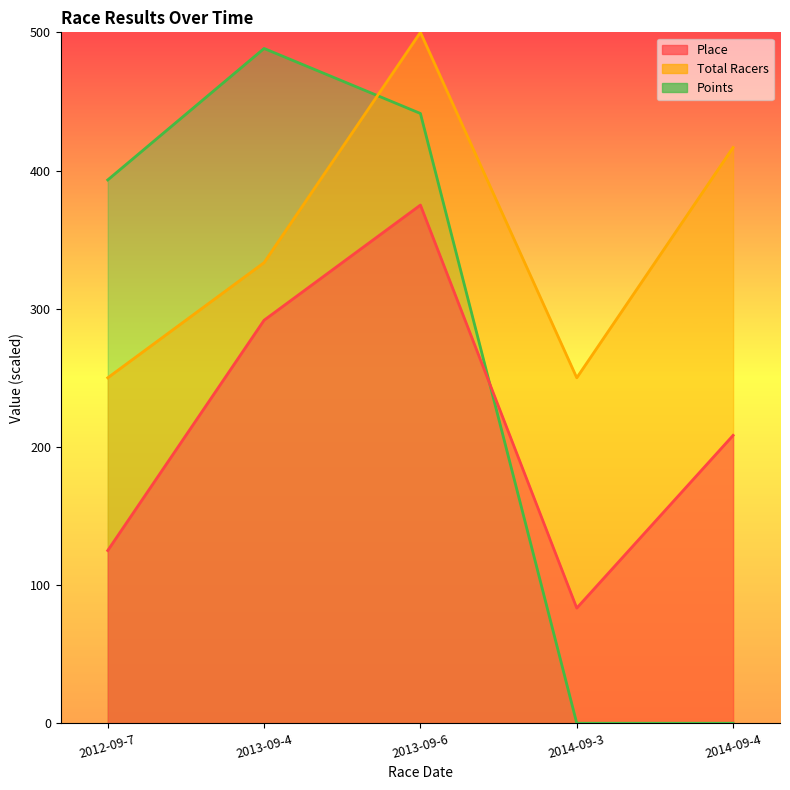

What is the total value across all series at 2014-09-3?

333.3